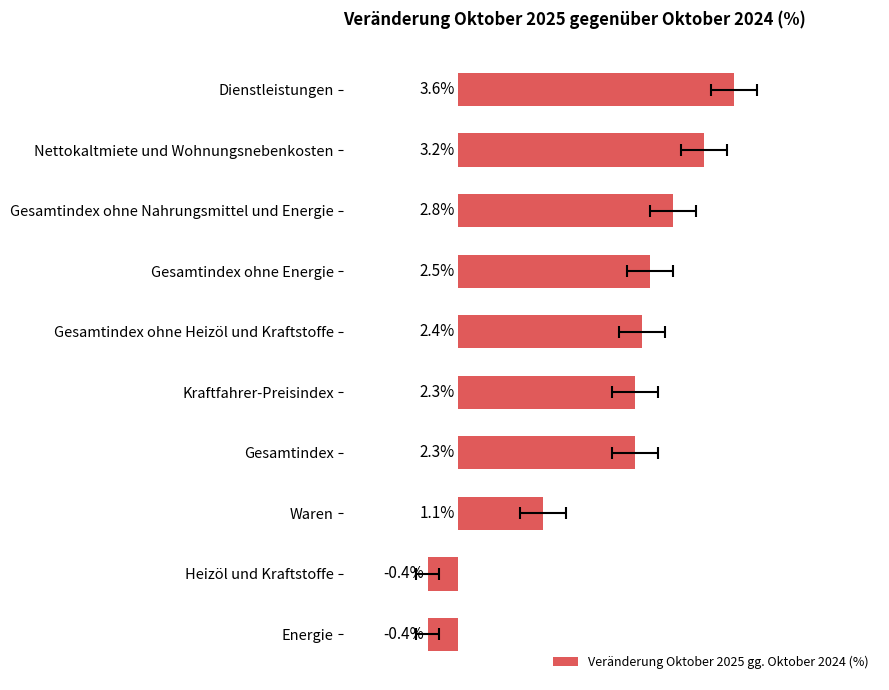

Is it true that the value at Dienstleistungen is 2.2?

False